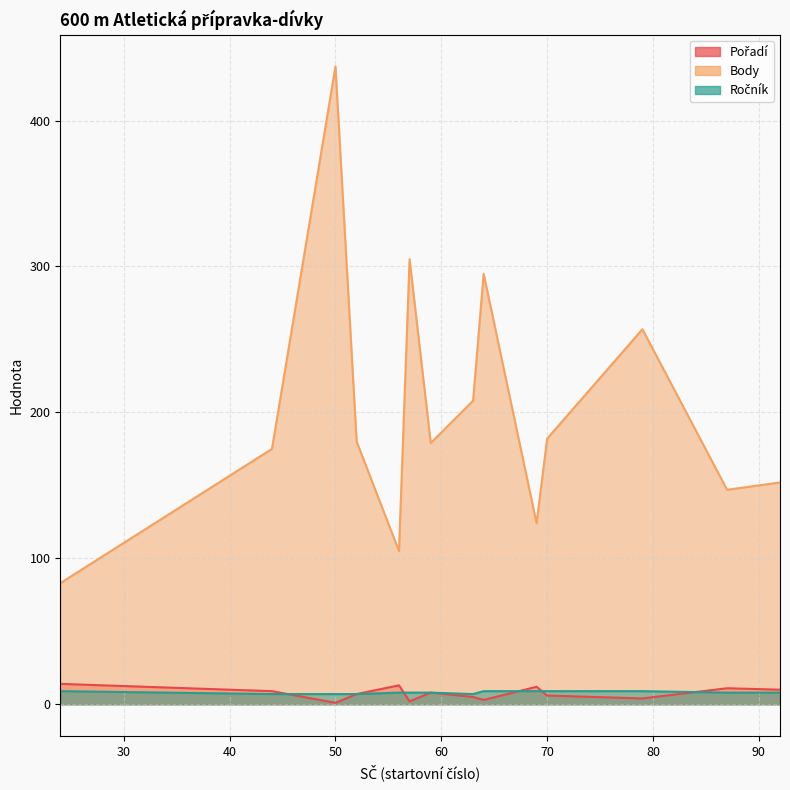

Rank the series by their maximum value, from lowest to highest.

Ročník, Pořadí, Body